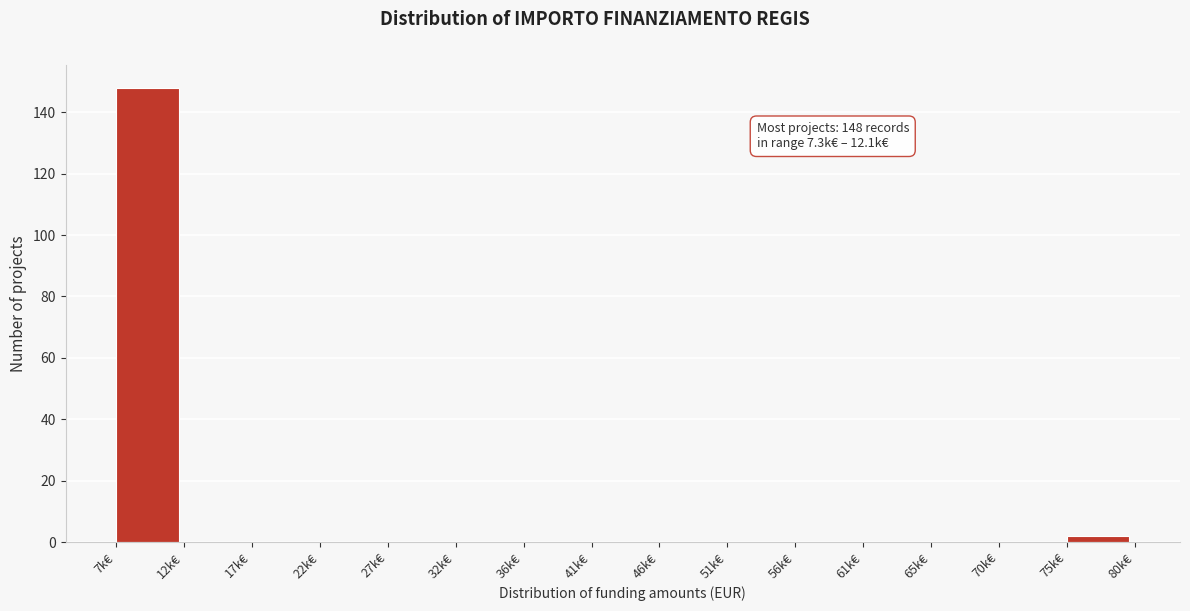

Reading right to left, extract all data points from this chart.

75k€=2	70k€=0	65k€=0	61k€=0	56k€=0	51k€=0	46k€=0	41k€=0	36k€=0	32k€=0	27k€=0	22k€=0	17k€=0	12k€=0	7k€=148